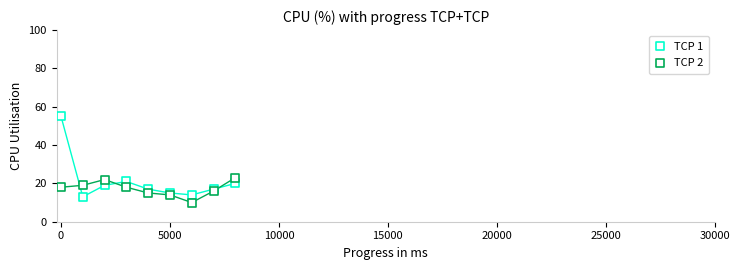

How many data points are displayed?

18